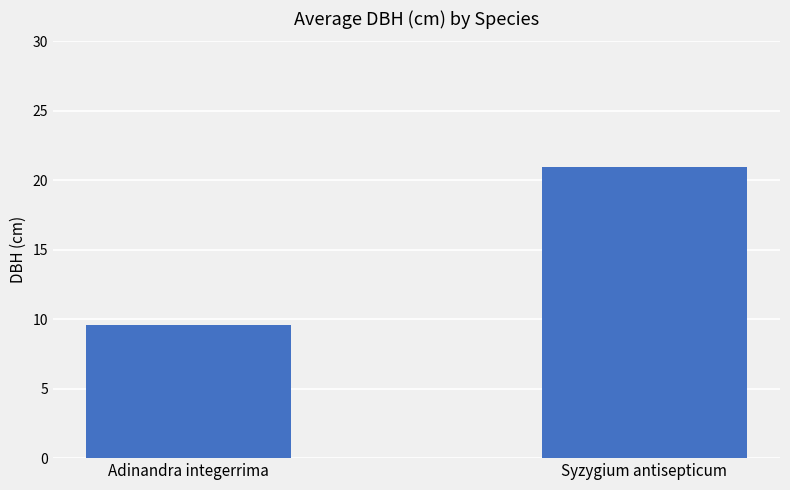

List the labels in order of value, smallest first.

Adinandra integerrima, Syzygium antisepticum